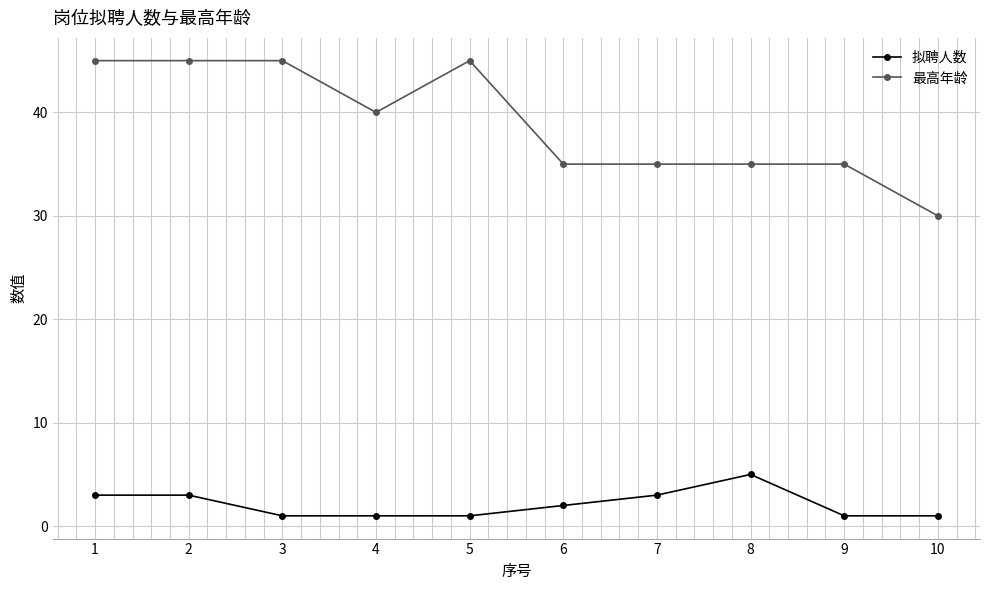

True or false: 拟聘人数 has more than 0 interior local peaks.

True